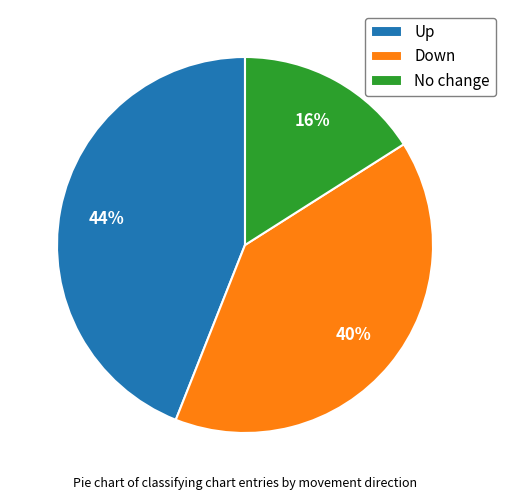

What is the largest slice in the pie chart?

Up